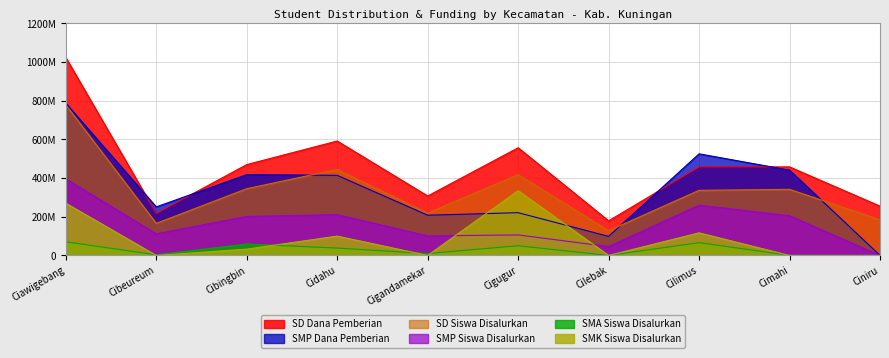

Which series has the largest range (max minus min)?

SD Dana Pemberian